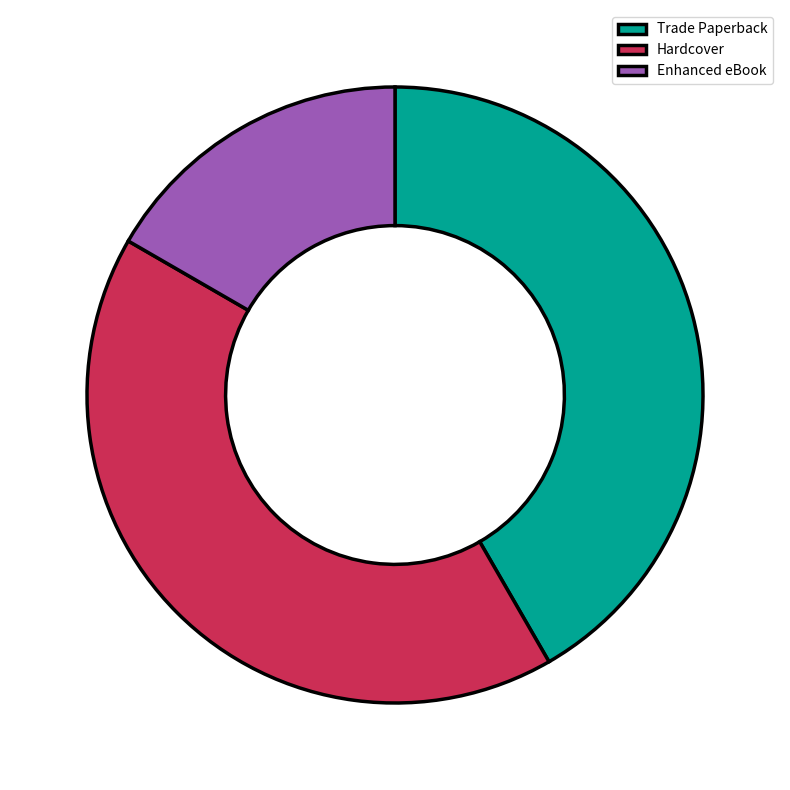

Approximately how many times larger is the value at Hardcover compared to Trade Paperback?

1.0